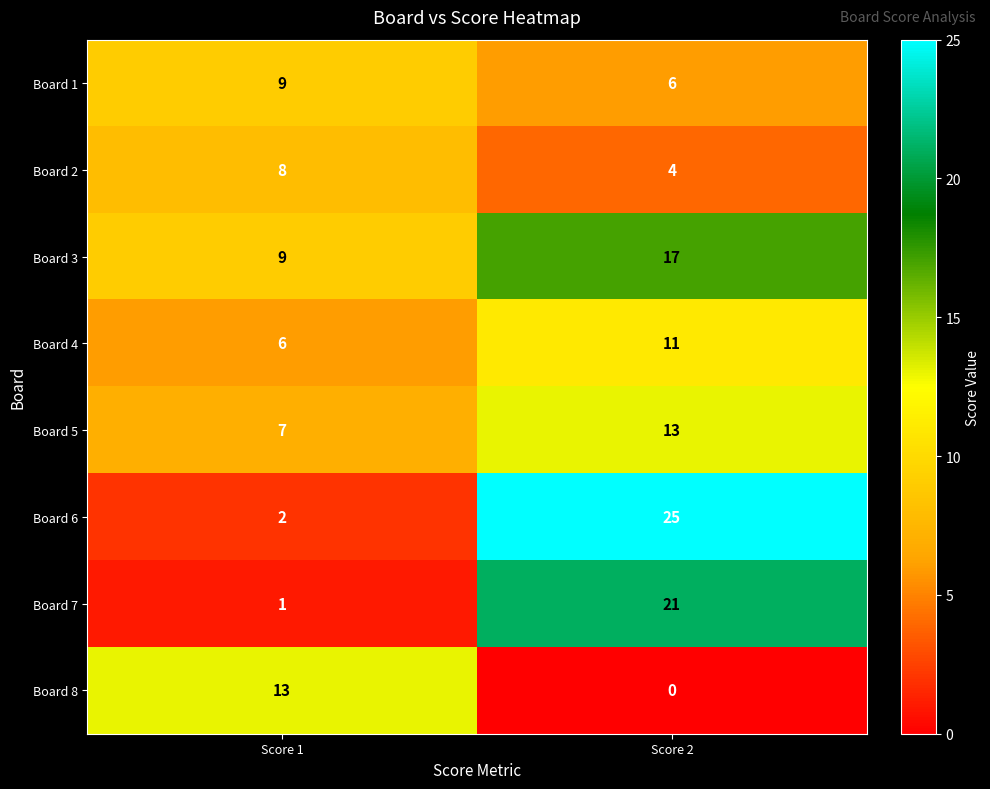

Between Score 1 and Score 2, which series saw the biggest shift?

Board 6